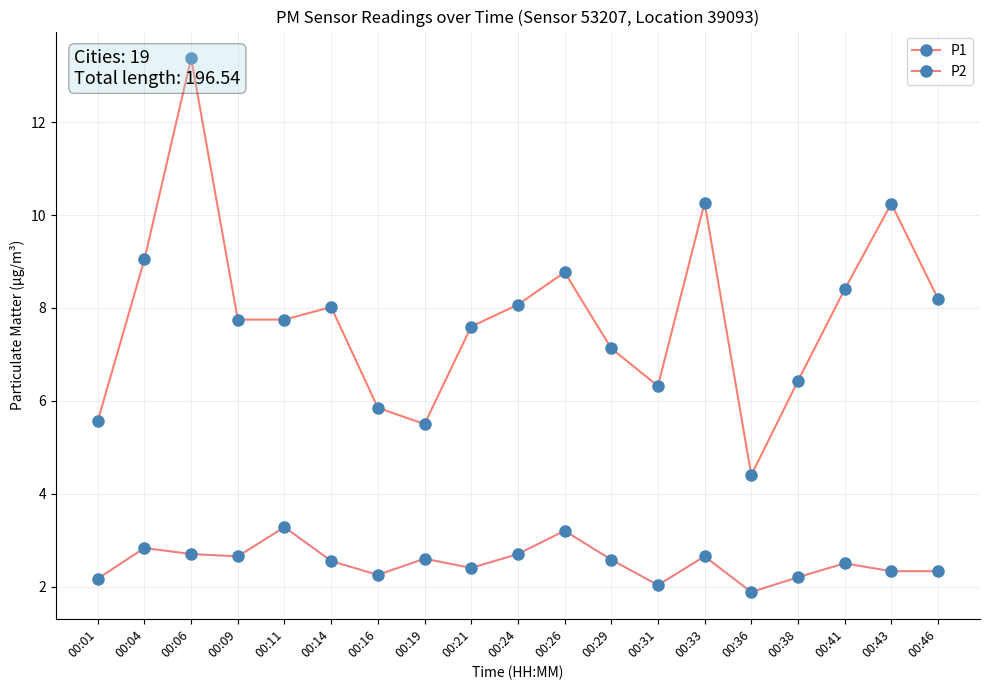

How many interior local valleys does the P2 series have?

5